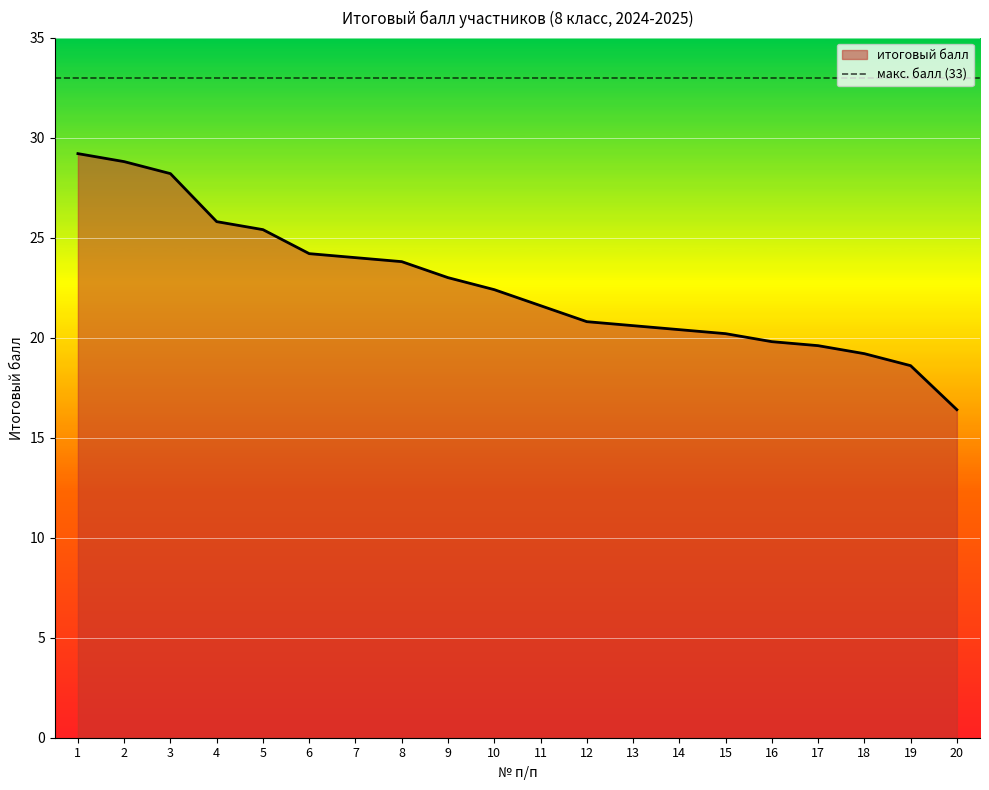

Is it true that the value at 5 is 25.4?

True